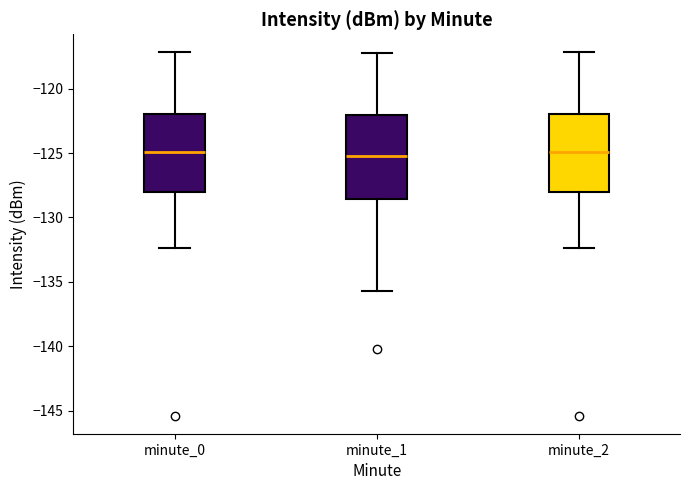

Reading left to right, read every box against the y-axis: the position of its median line, the range the box covers, and the ends of its whiskers. The values are not printed on the chart, so give them approximately, as read against the axis.

minute_0: median -125.0, box -128.0 to -122.0, whiskers -132.5 to -117.0
minute_1: median -125.0, box -128.5 to -122.0, whiskers -135.5 to -117.0
minute_2: median -125.0, box -128.0 to -122.0, whiskers -132.5 to -117.0